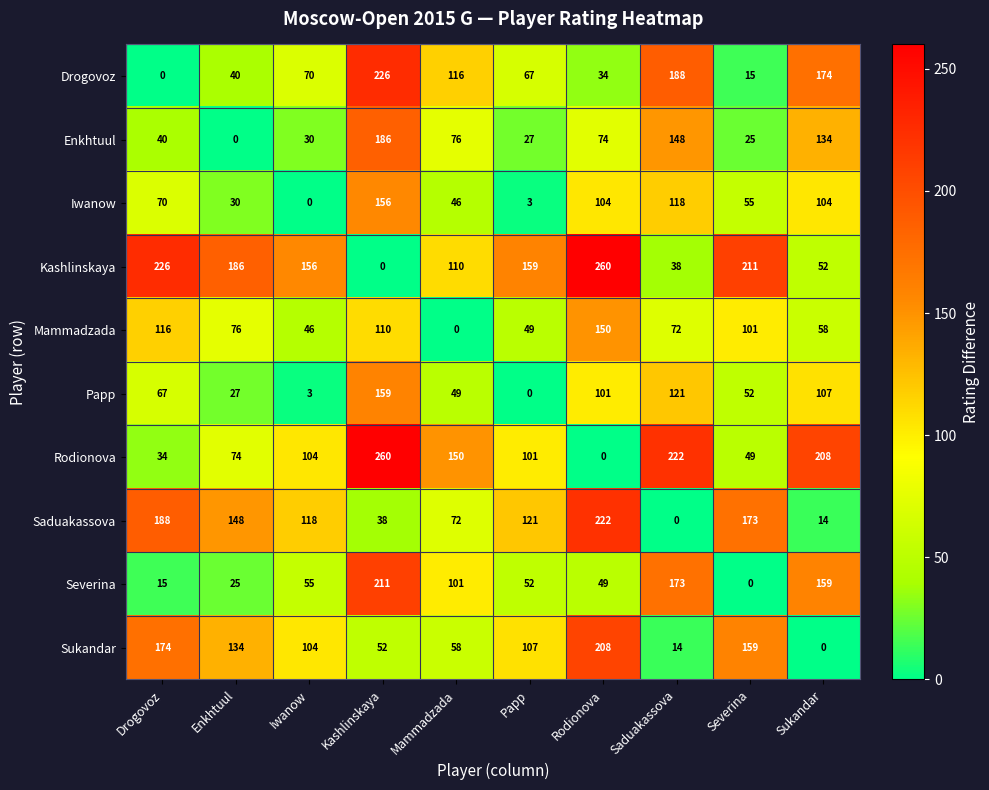

Rank the series at Enkhtuul from lowest to highest value.

Enkhtuul, Severina, Papp, Iwanow, Drogovoz, Rodionova, Mammadzada, Sukandar, Saduakassova, Kashlinskaya